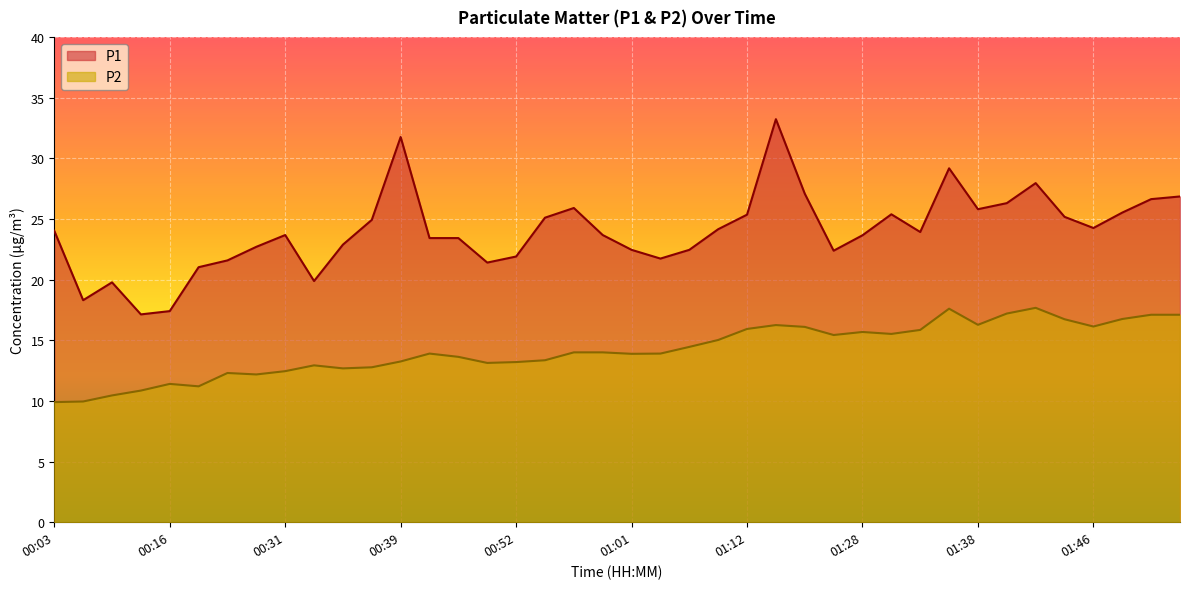

How many lines are shown in the chart?

2